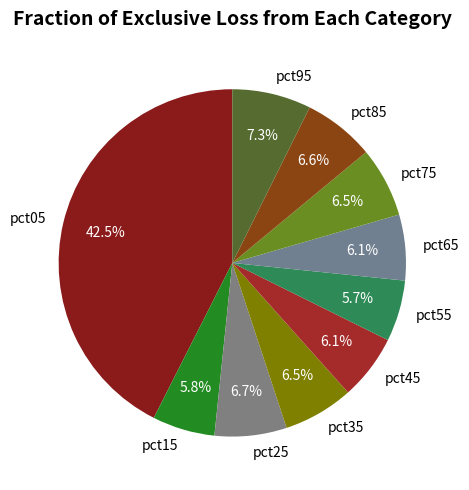

Do pct65 and pct45 together represent more than half of the pie?

No